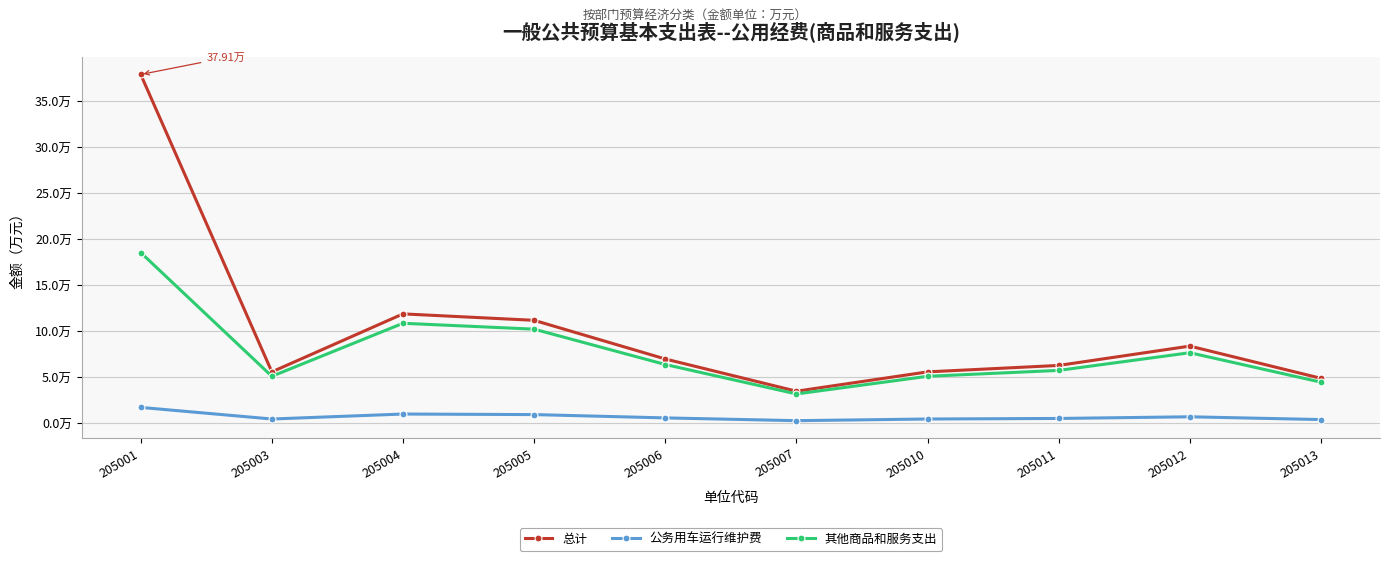

Reading left to right, transcribe all the data shown in this chart.

总计: 205001=37.9	205003=5.6	205004=11.9	205005=11.2	205006=7.0	205007=3.5	205010=5.6	205011=6.3	205012=8.4	205013=4.9
公务用车运行维护费: 205001=1.7	205003=0.5	205004=1.0	205005=1.0	205006=0.6	205007=0.3	205010=0.5	205011=0.5	205012=0.7	205013=0.4
其他商品和服务支出: 205001=18.6	205003=5.1	205004=10.9	205005=10.2	205006=6.4	205007=3.2	205010=5.1	205011=5.8	205012=7.7	205013=4.5